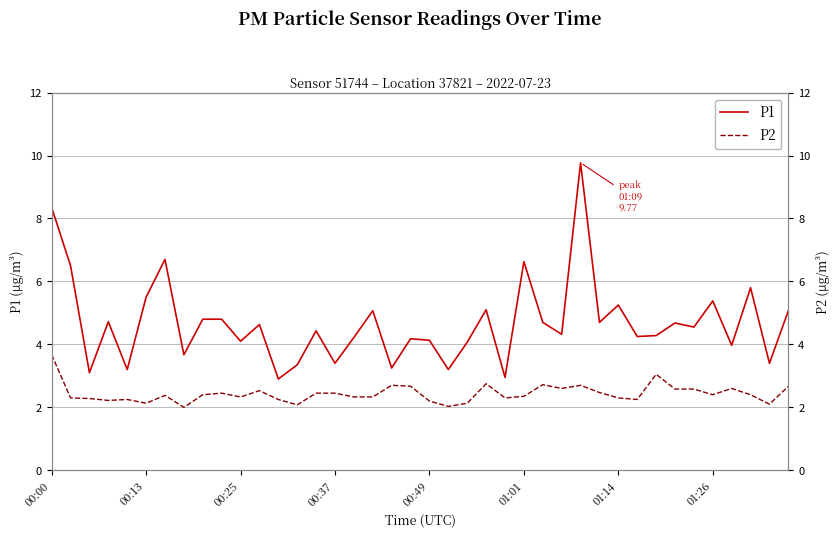

Which category has the highest value in the P2 series?

00:00